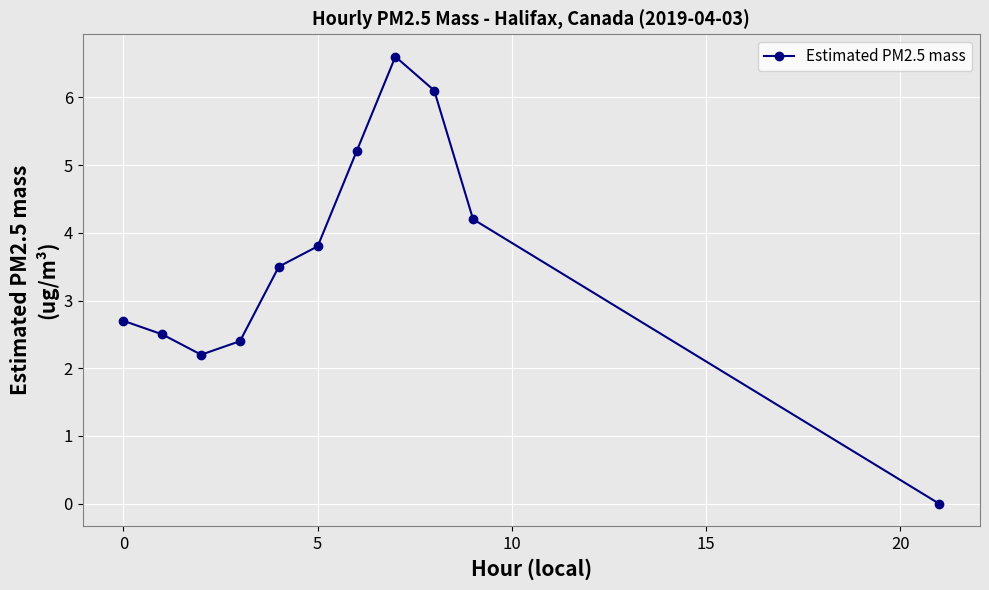

What is the value of the 7th point from the left?

5.2